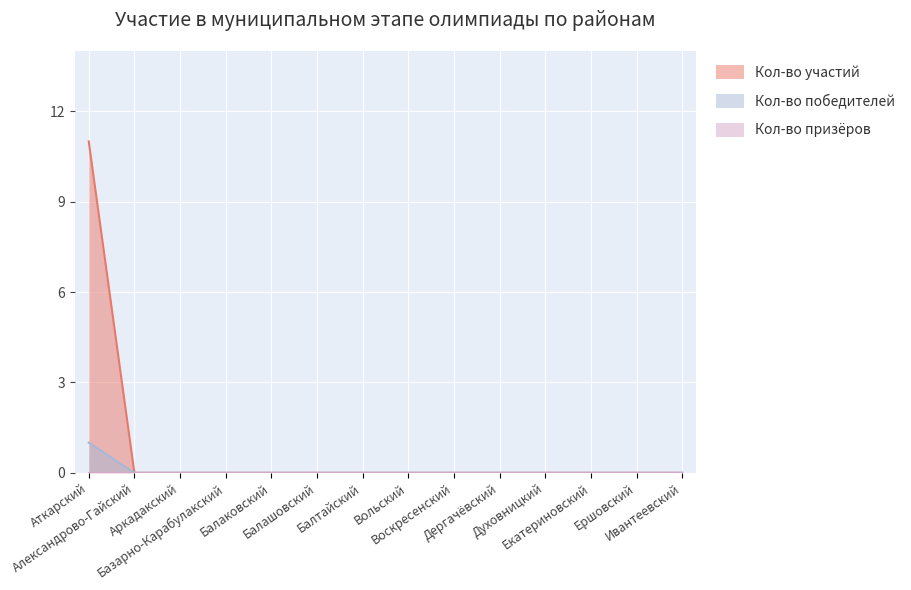

How many Всего обучающихся (тыс.) values are between 0 and 1?

14